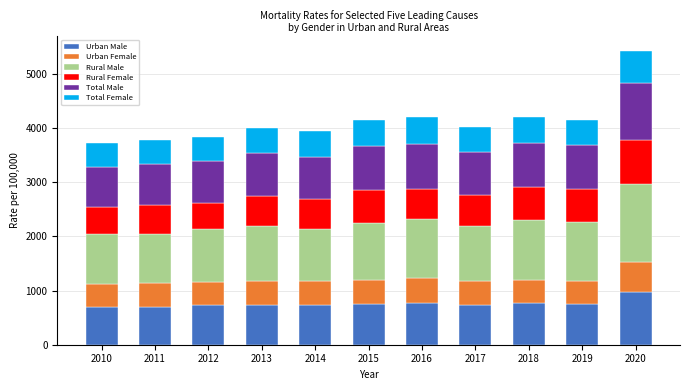

True or false: Urban Male has a value of 736.7 at 2017.

True